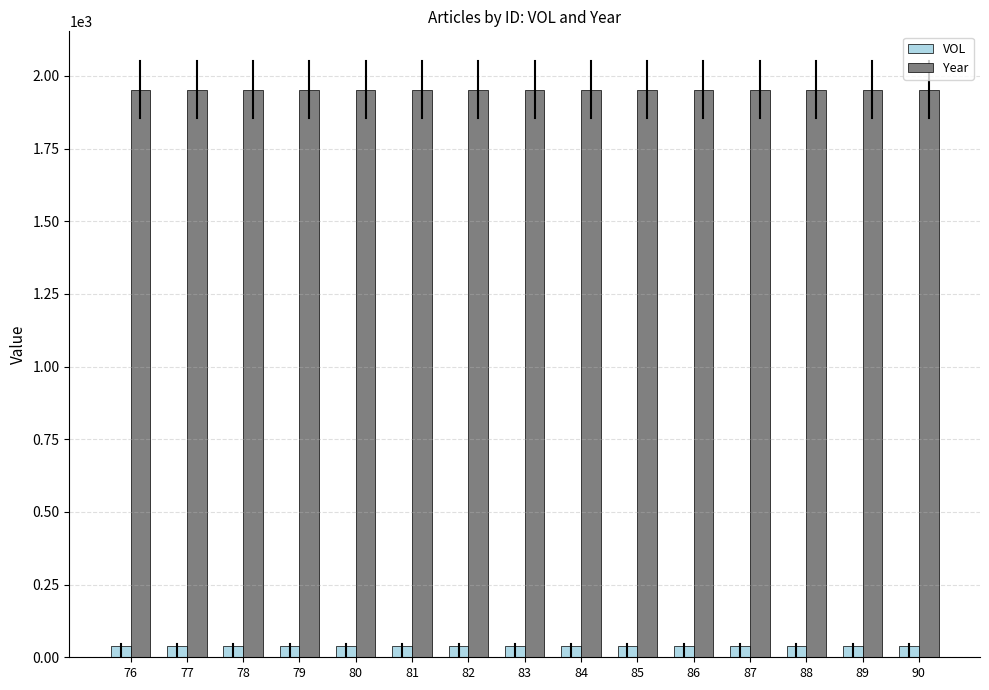

What is the average value of the Year series?

1953